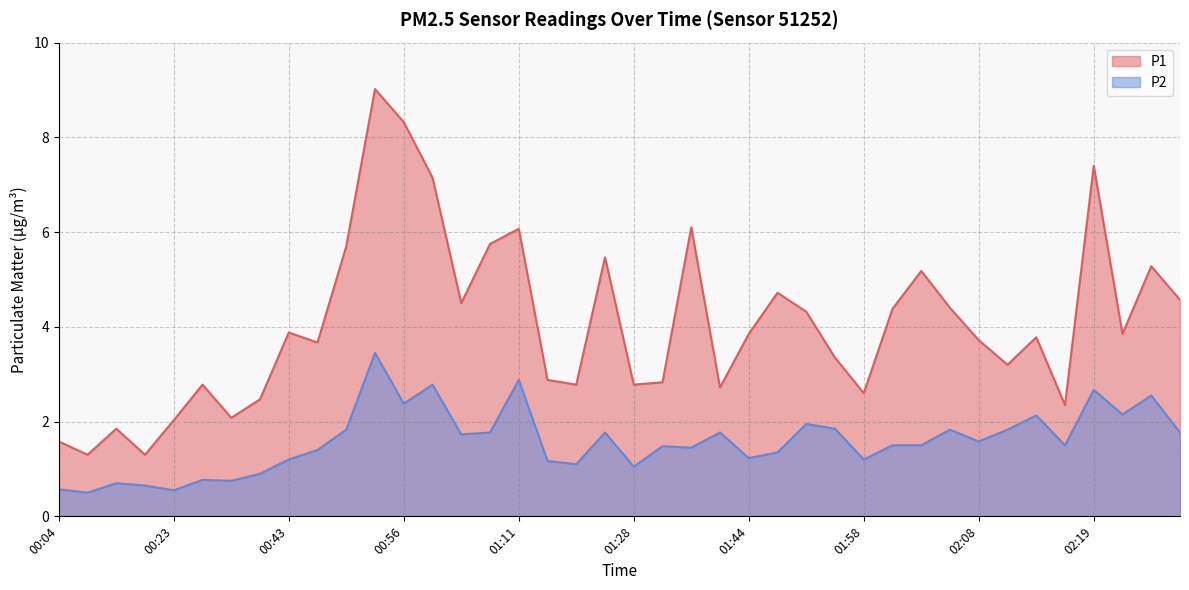

Reading left to right, extract all data points from this chart.

P1: 1.6	1.3	1.9	1.3	2.0	2.8	2.1	2.5	3.9	3.7	5.7	9.0	8.3	7.2	4.5	5.8	6.1	2.9	2.8	5.5	2.8	2.8	6.1	2.7	3.9	4.7	4.3	3.4	2.6	4.4	5.2	4.4	3.7	3.2	3.8	2.4	7.4	3.9	5.3	4.6
P2: 0.6	0.5	0.7	0.7	0.6	0.8	0.8	0.9	1.2	1.4	1.8	3.5	2.4	2.8	1.7	1.8	2.9	1.2	1.1	1.8	1.1	1.5	1.4	1.8	1.2	1.4	1.9	1.9	1.2	1.5	1.5	1.8	1.6	1.8	2.1	1.5	2.7	2.1	2.5	1.8